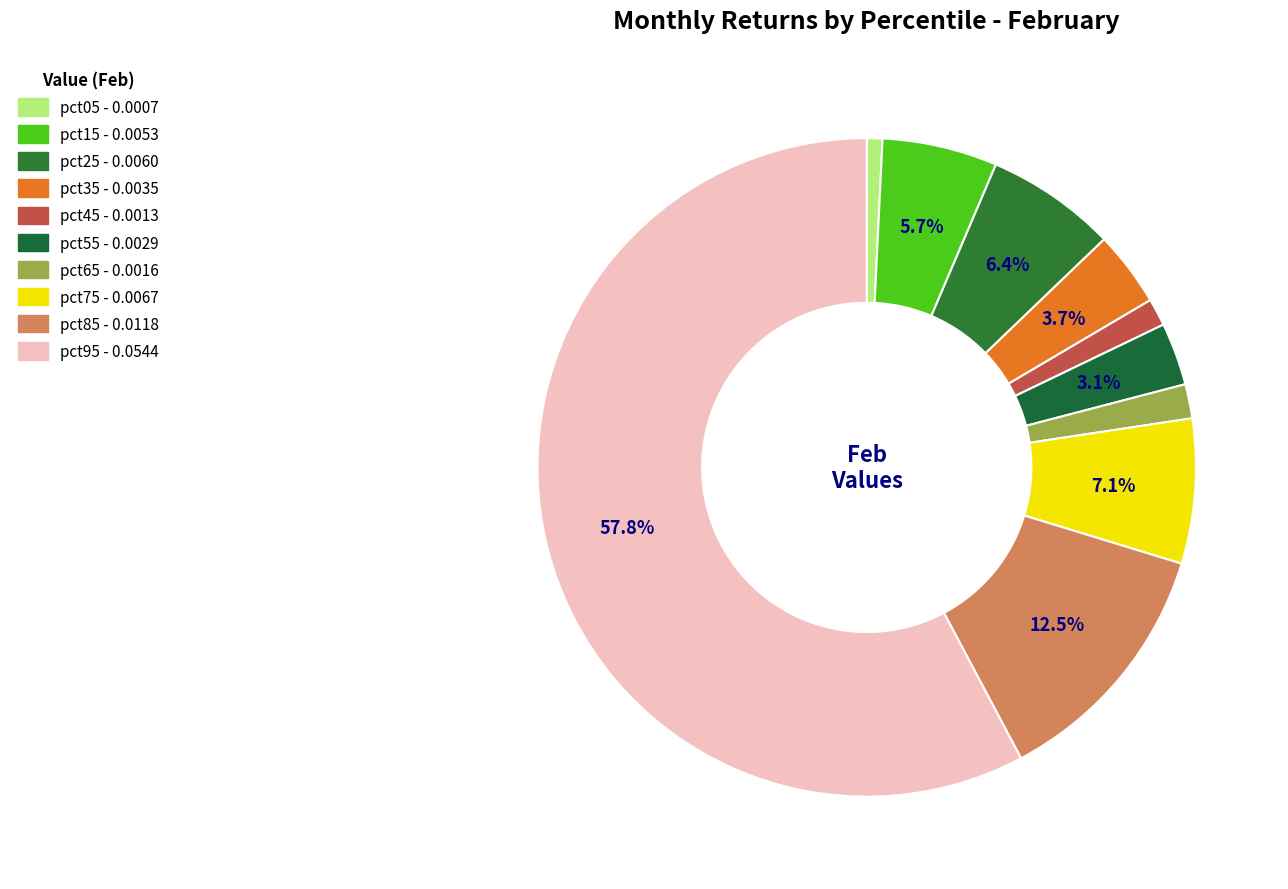

How many slices are in this pie chart?

10